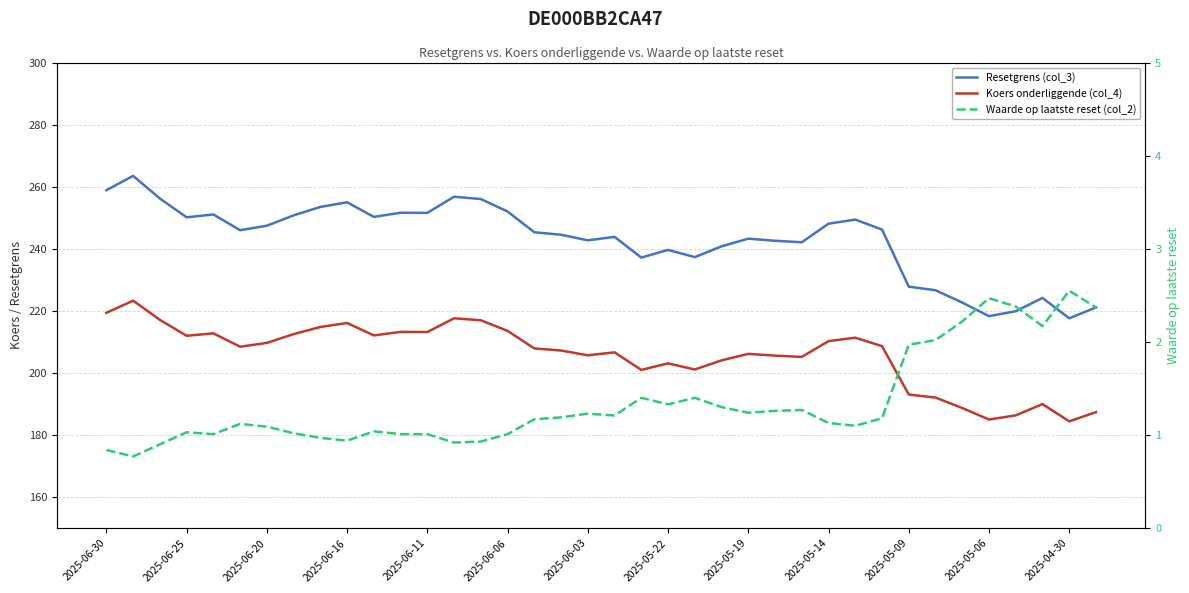

Count the number of data series in this chart.

3